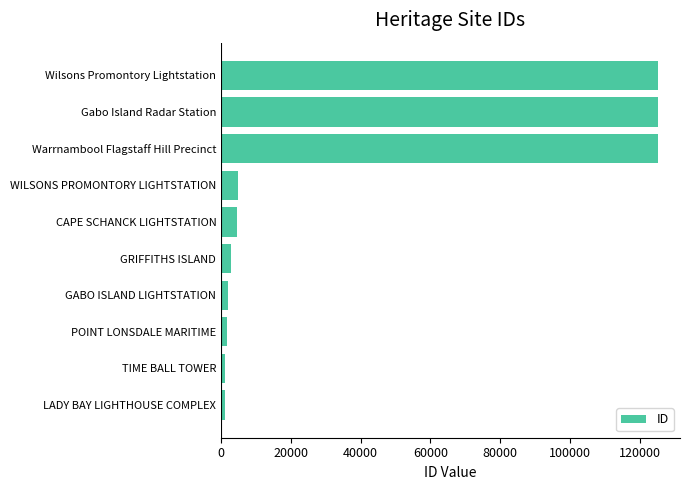

What is the maximum value shown in the chart?

125289